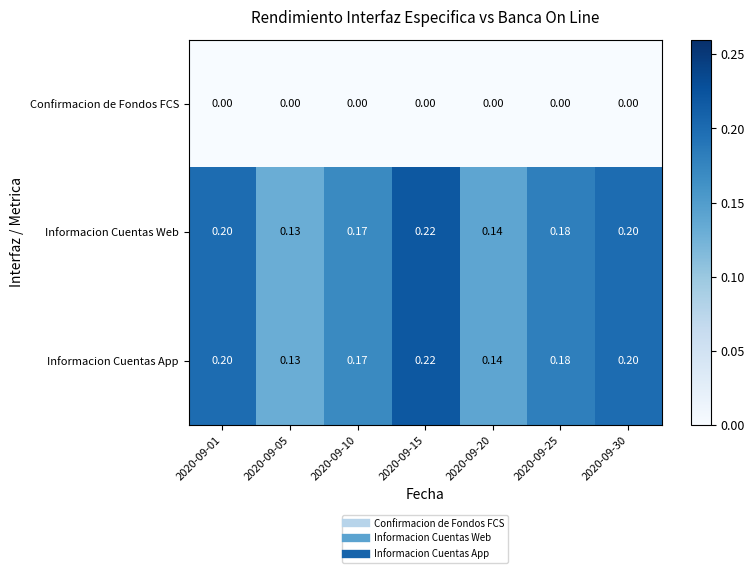

At how many categories does at least one series exceed 0?

7